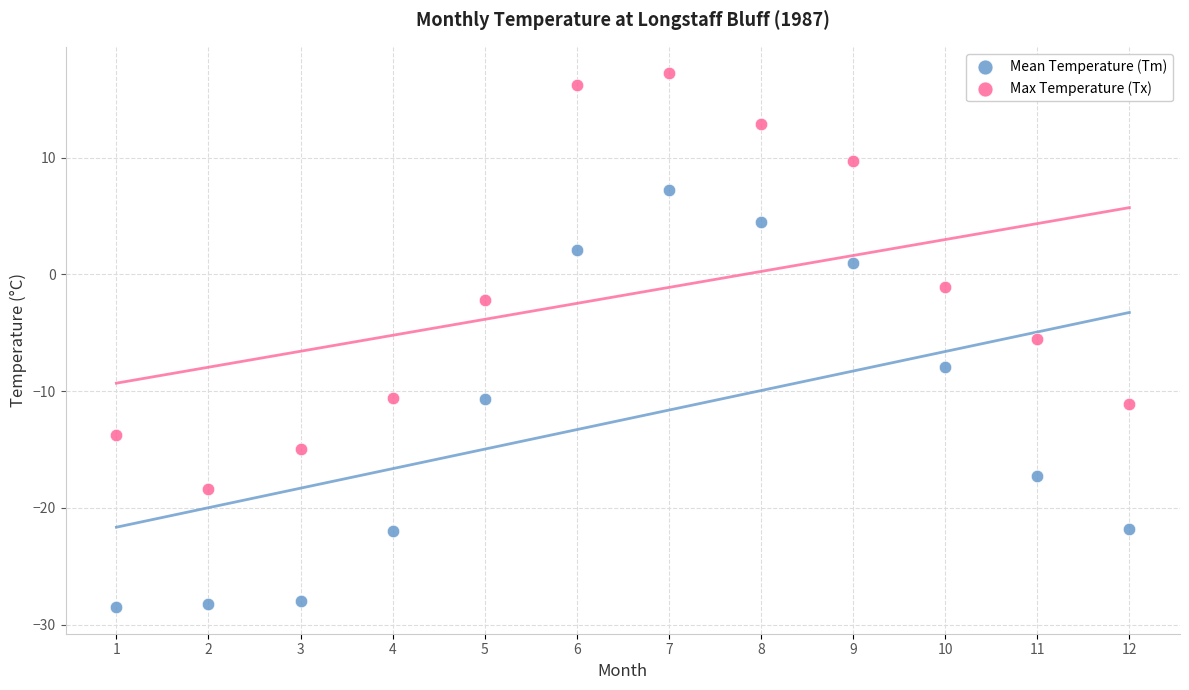

Across all data points, what is the range of X values (max minus min)?

11.0